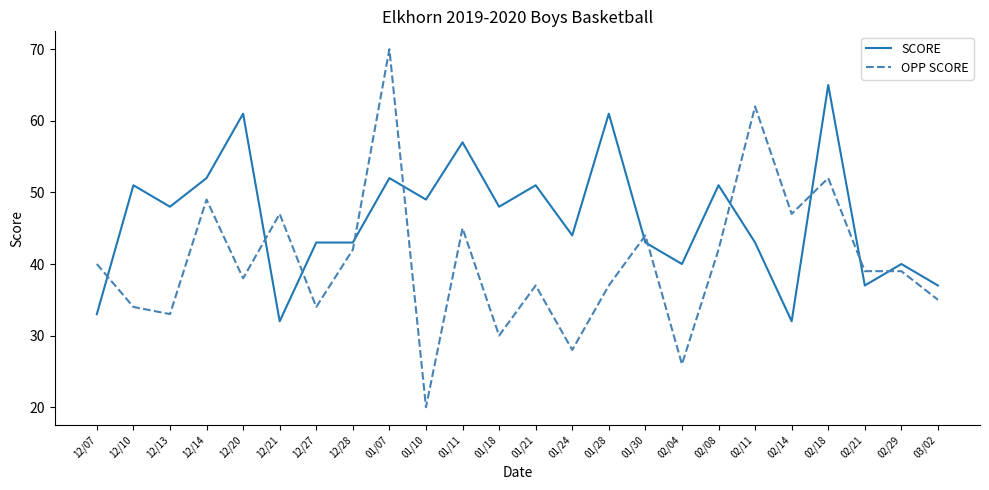

Reading right to left, extract all data points from this chart.

SCORE: 03/02=37	02/29=40	02/21=37	02/18=65	02/14=32	02/11=43	02/08=51	02/04=40	01/30=43	01/28=61	01/24=44	01/21=51	01/18=48	01/11=57	01/10=49	01/07=52	12/28=43	12/27=43	12/21=32	12/20=61	12/14=52	12/13=48	12/10=51	12/07=33
OPP SCORE: 03/02=35	02/29=39	02/21=39	02/18=52	02/14=47	02/11=62	02/08=42	02/04=26	01/30=44	01/28=37	01/24=28	01/21=37	01/18=30	01/11=45	01/10=20	01/07=70	12/28=42	12/27=34	12/21=47	12/20=38	12/14=49	12/13=33	12/10=34	12/07=40